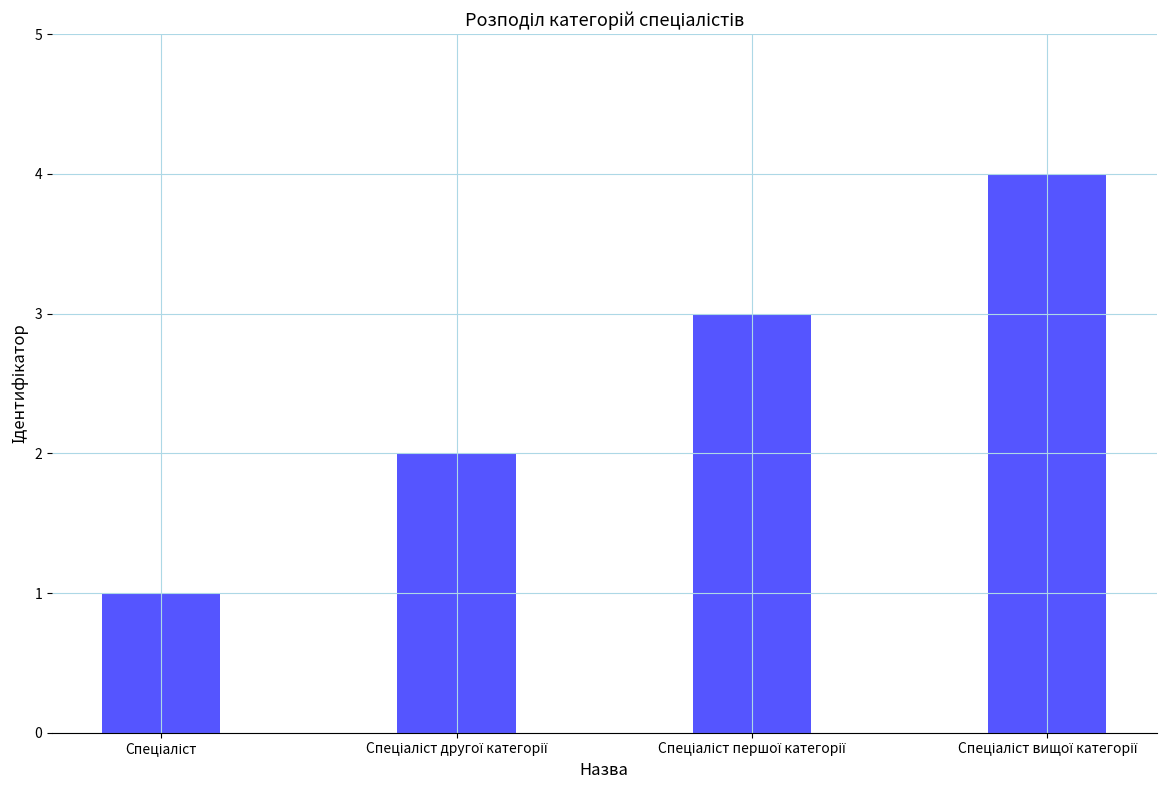

What is the maximum value shown in the chart?

4